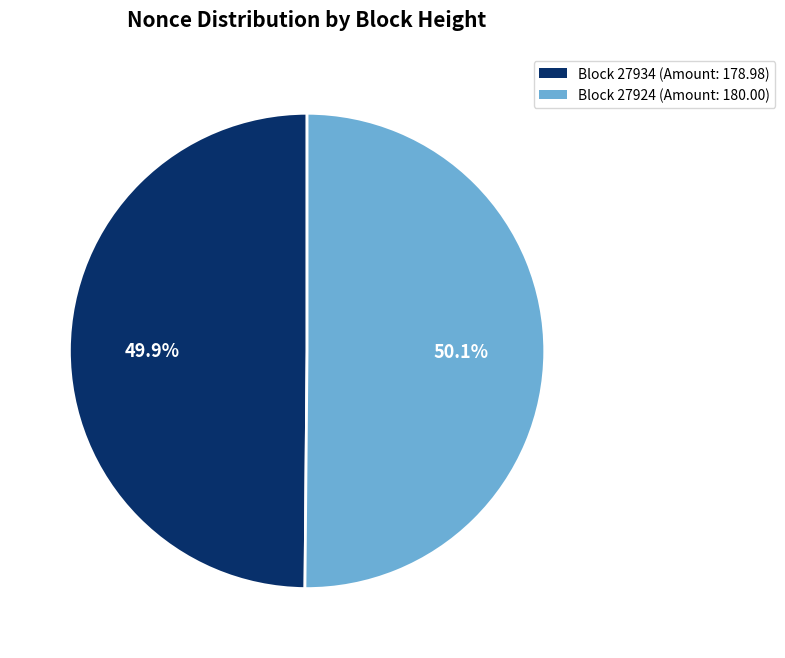

Does any single category account for the majority?

Yes